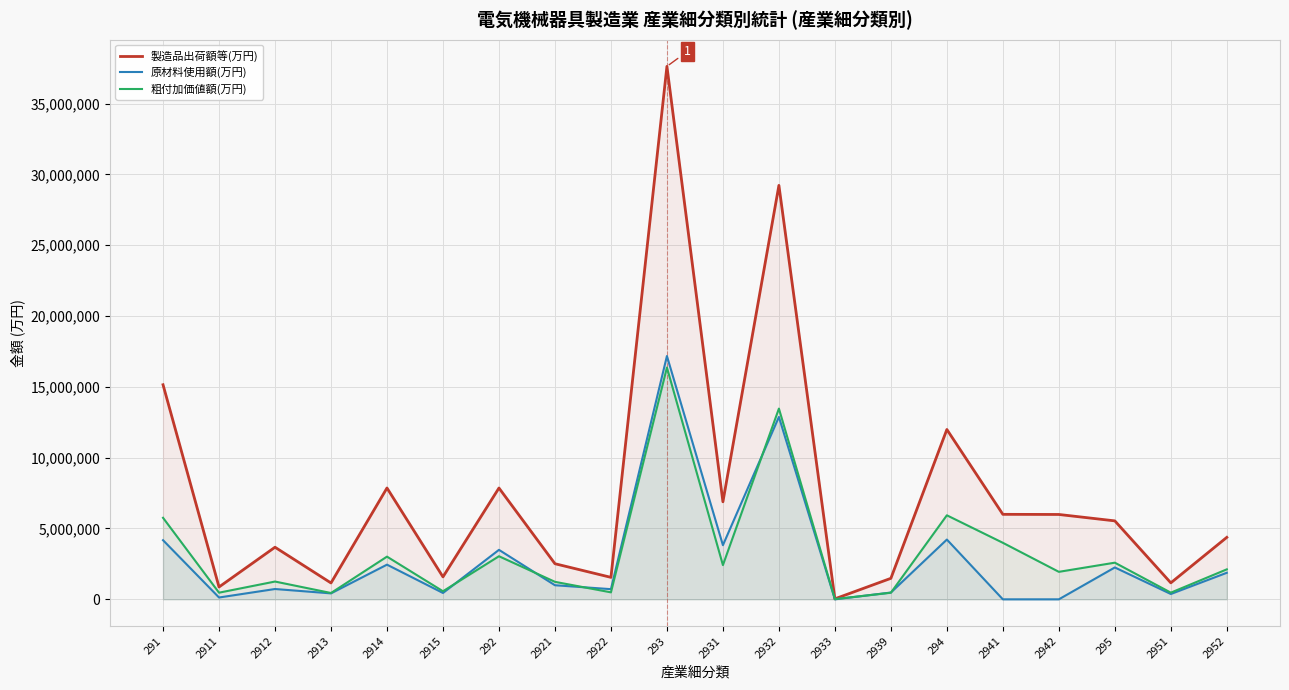

How many lines are shown in the chart?

3